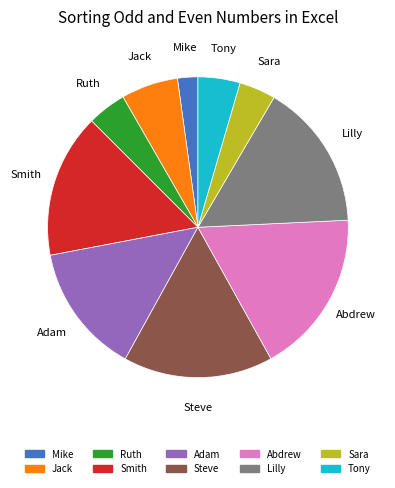

Is the sum of Lilly and Ruth greater than half?

No